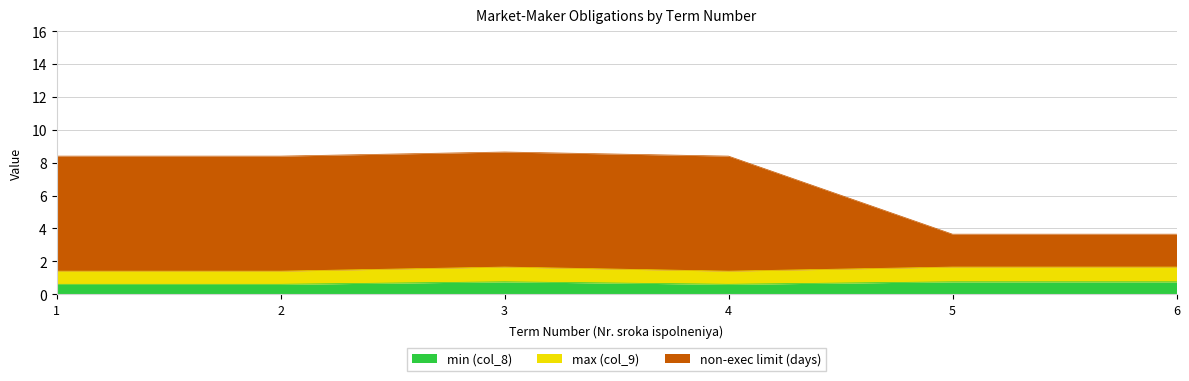

Which series has the widest spread of values?

non-exec limit (days)